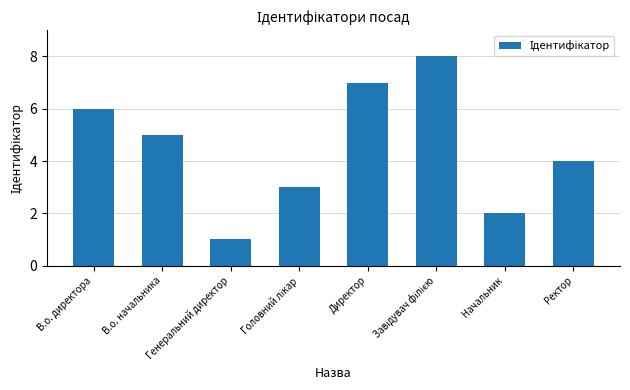

Between Ректор and Генеральний директор, which is larger?

Ректор